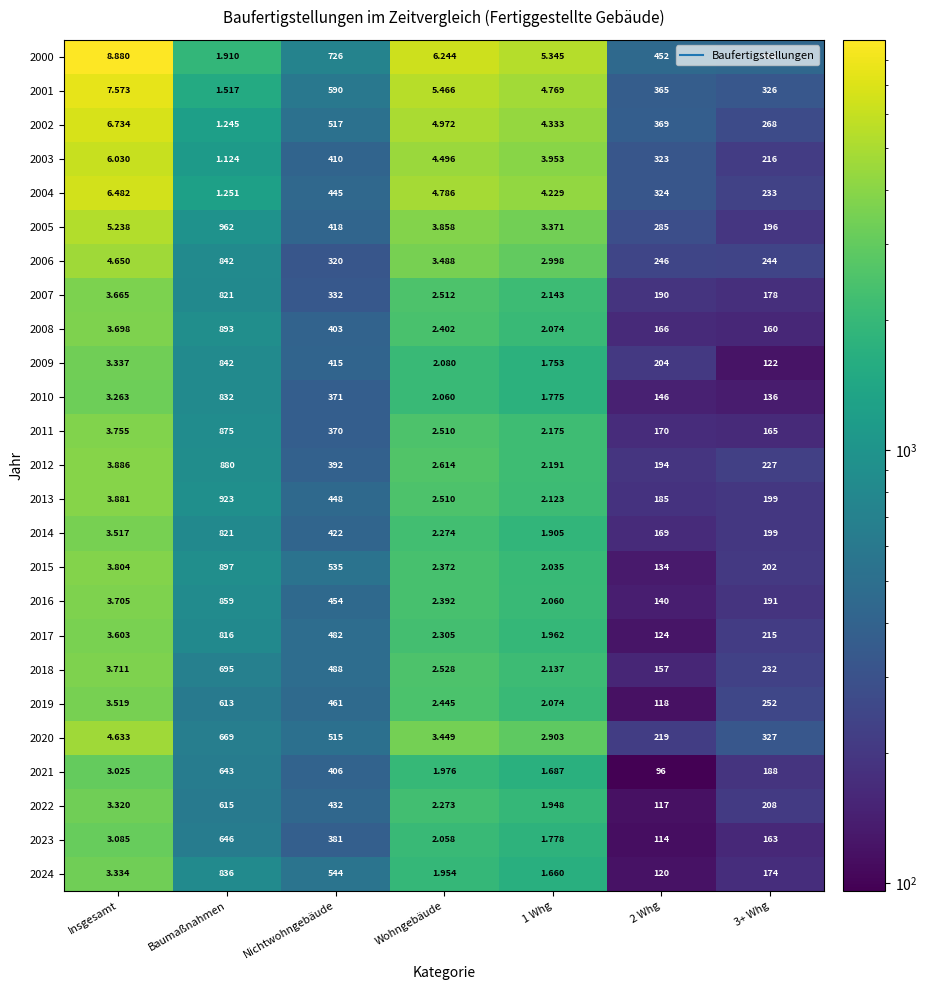

Count the number of categories in the chart.

7